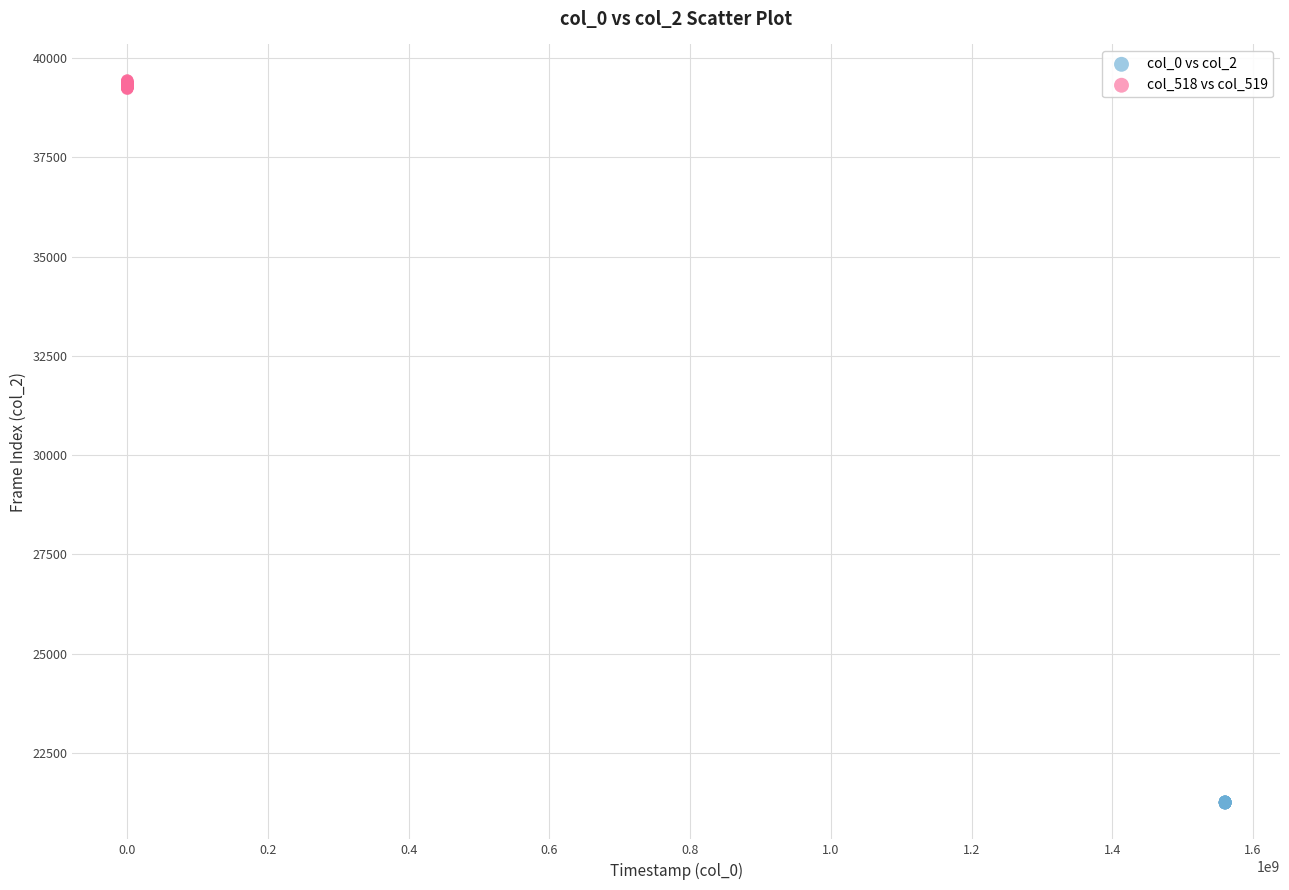

What are all the series names shown in the legend?

col_0 vs col_2, col_518 vs col_519